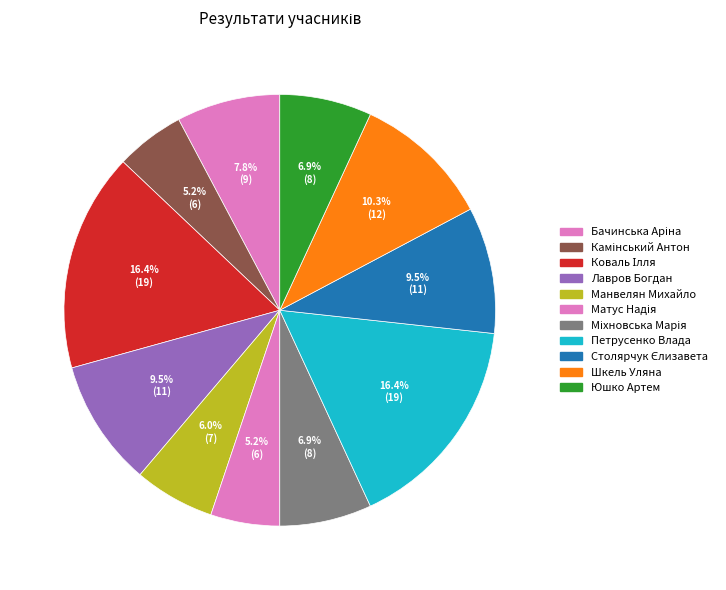

Count the number of slices in the pie.

11